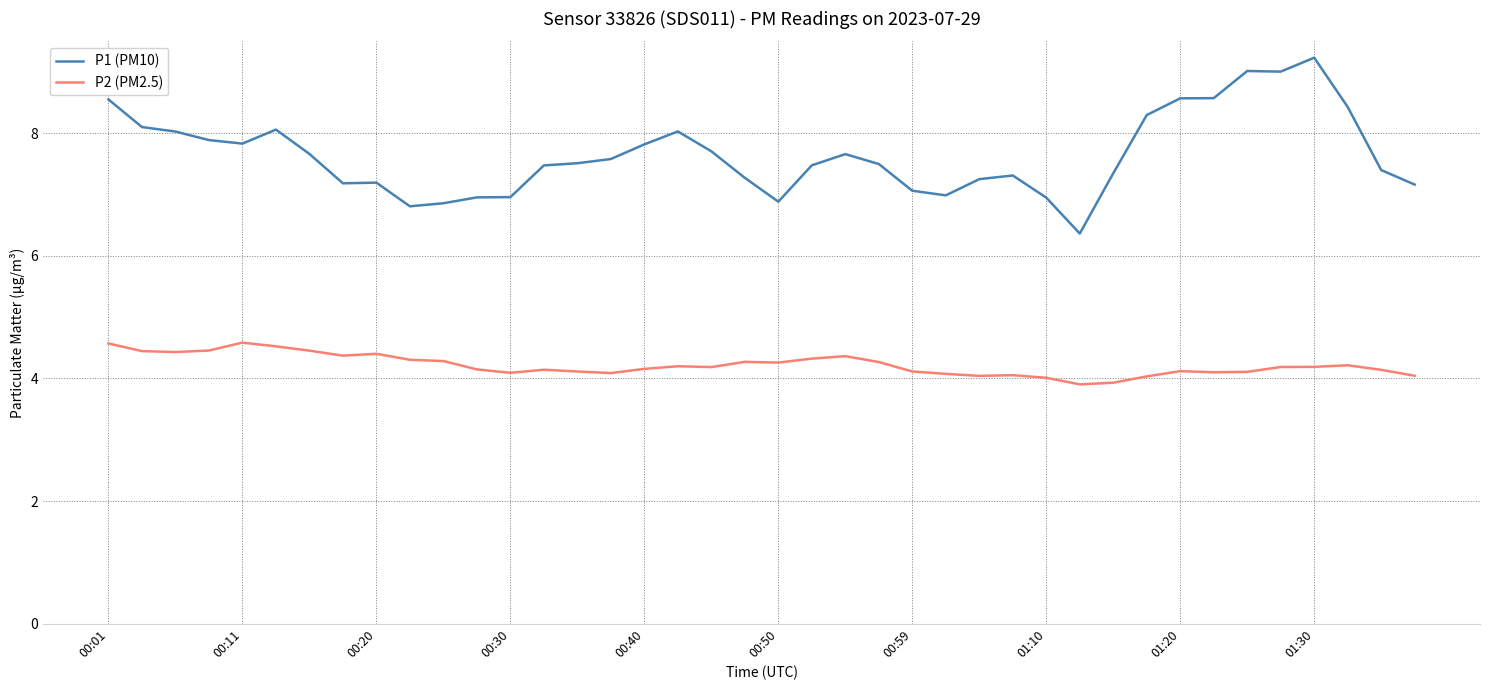

True or false: P2 (PM2.5) and P1 (PM10) intersect in this chart.

False